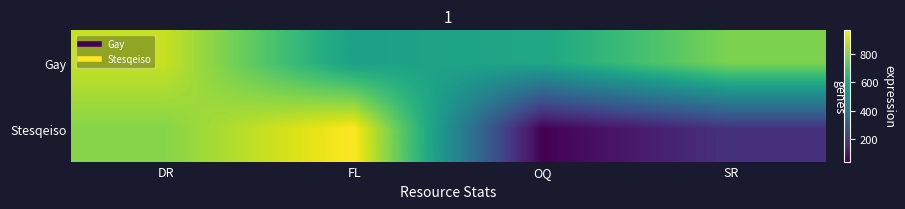

At which category is the sum across all series the highest?

DR